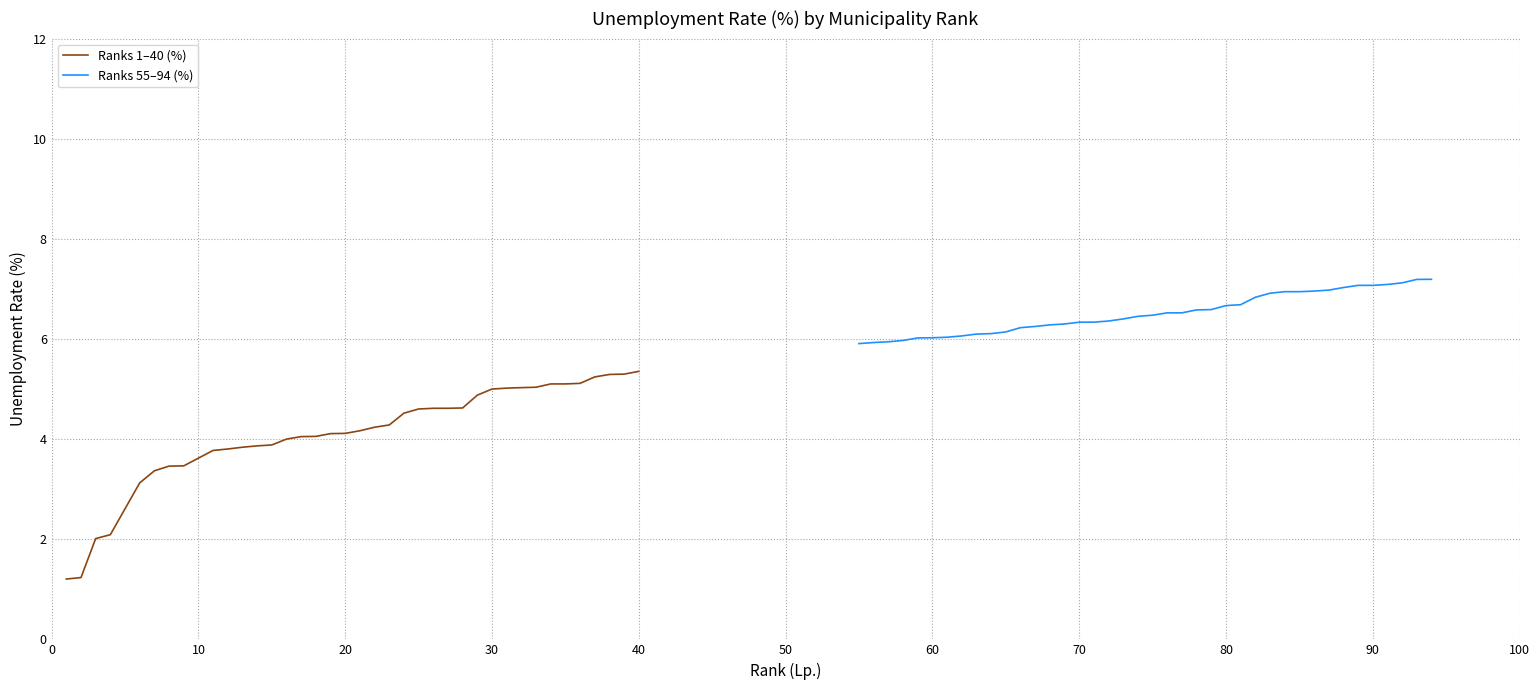

What is the sum of all Ranks 1–40 (%) values?

162.8